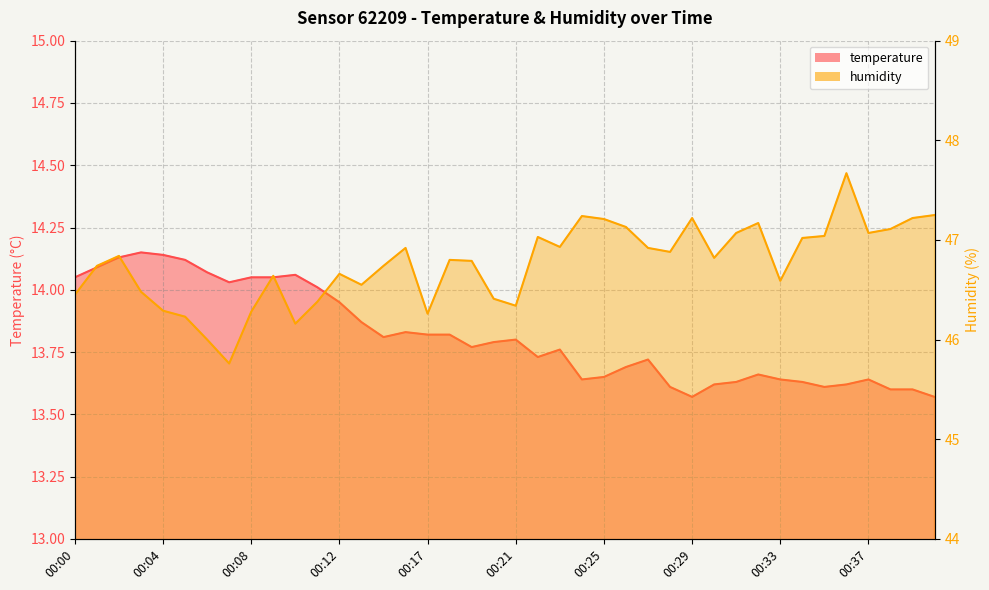

True or false: humidity has more than 0 points higher than both neighbors.

True